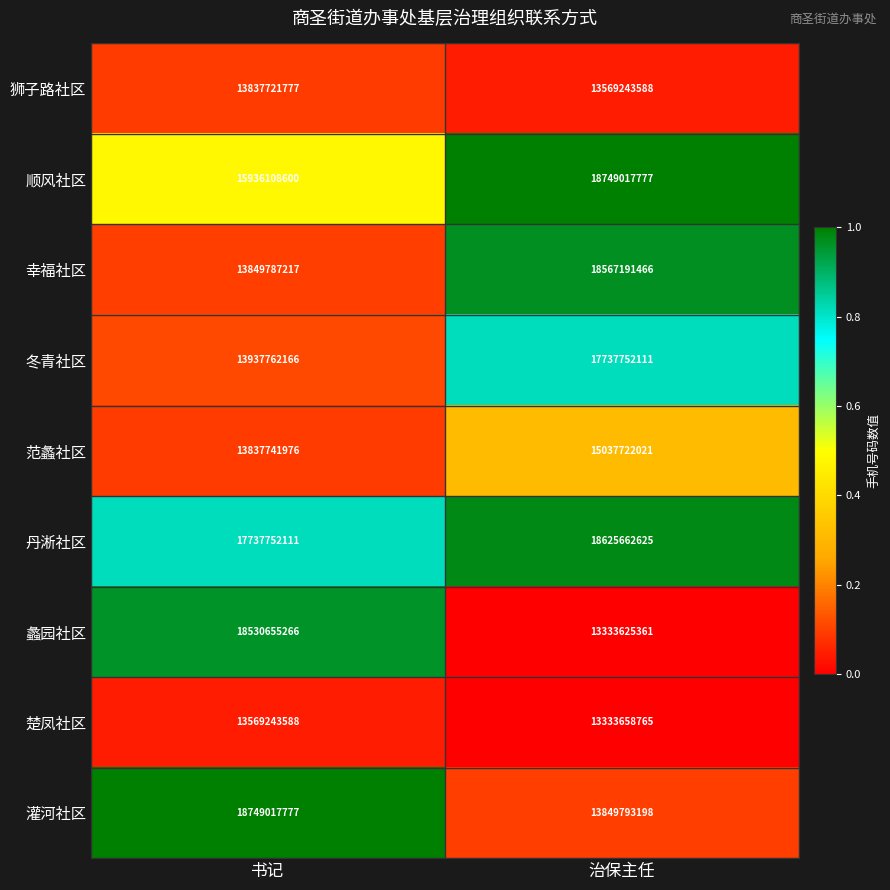

What is the minimum value shown in the chart?

13333625361